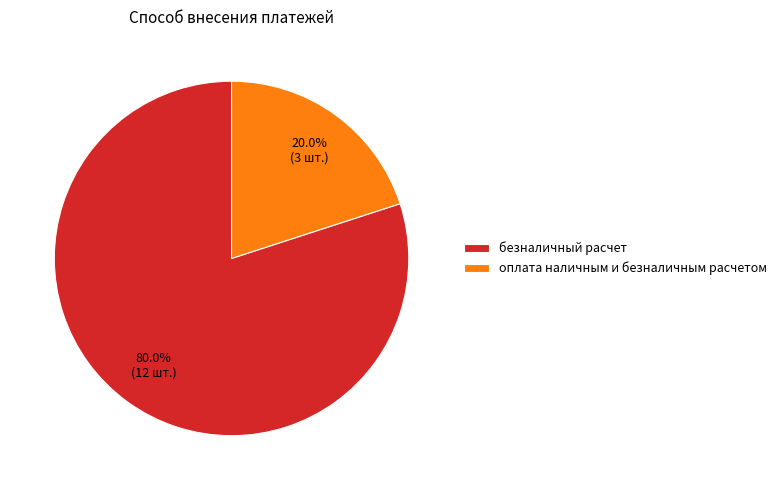

Count the number of slices in the pie.

2